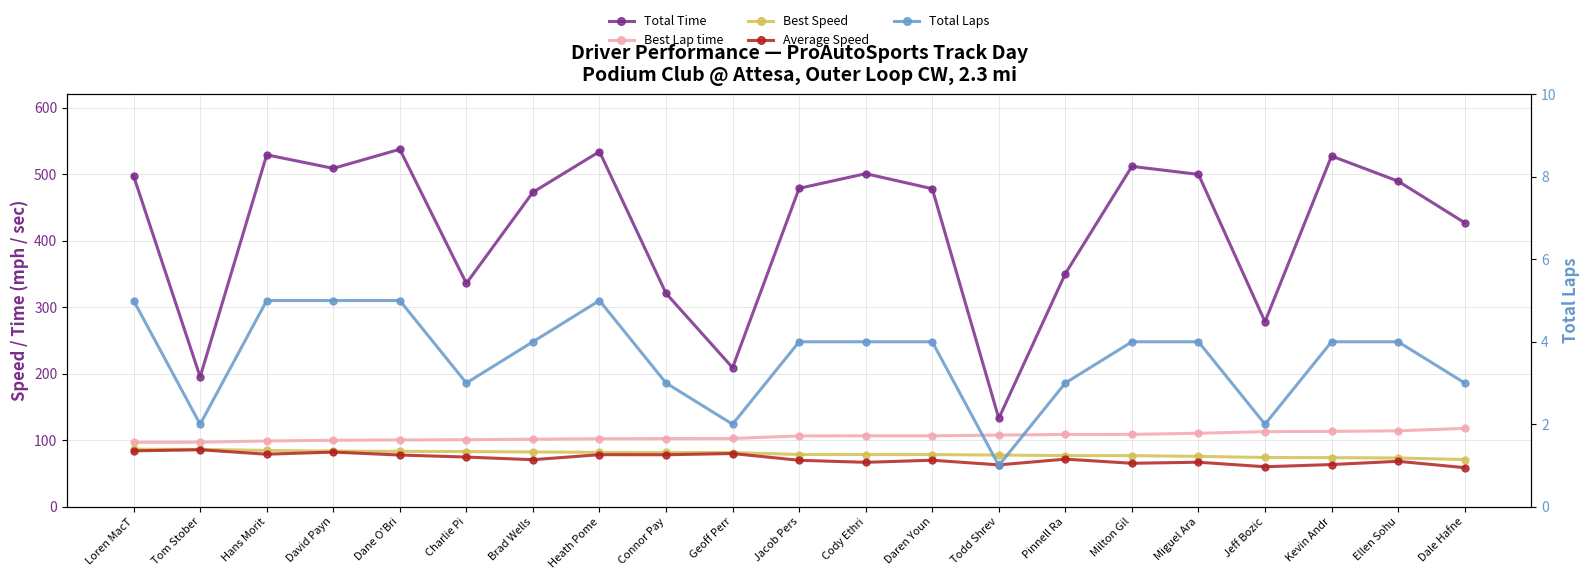

True or false: Average Speed has a value of 115.6 at Jacob Pers.

False